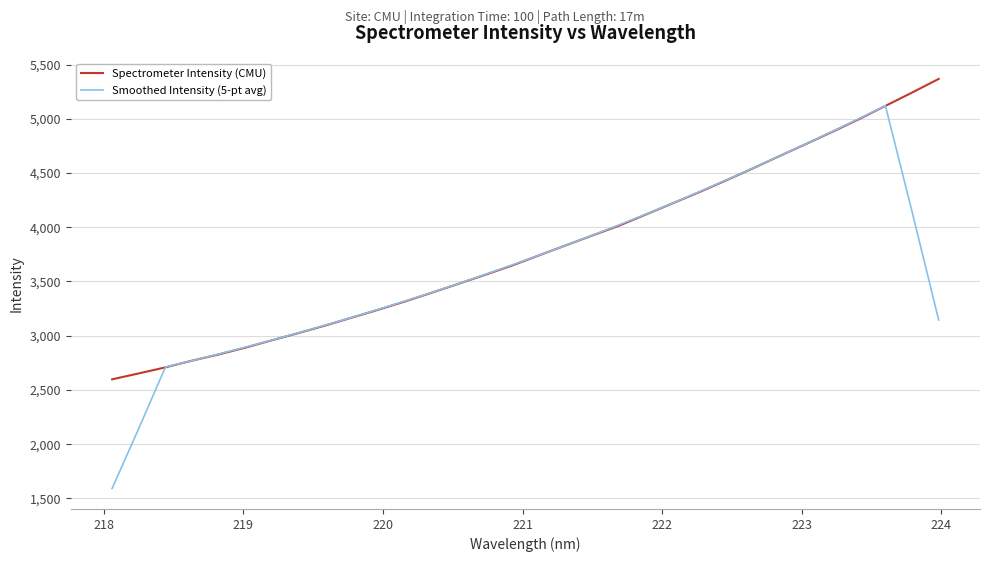

List the series in order of their peak value, highest first.

Spectrometer Intensity (CMU), Smoothed Intensity (5-pt avg)